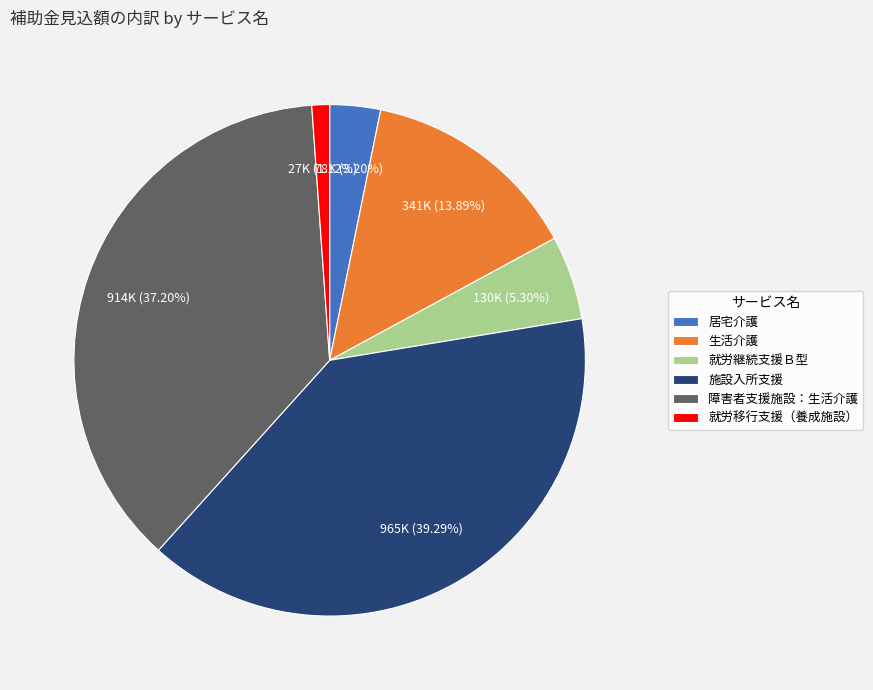

To the nearest percent, what is the average slice percentage?

17%